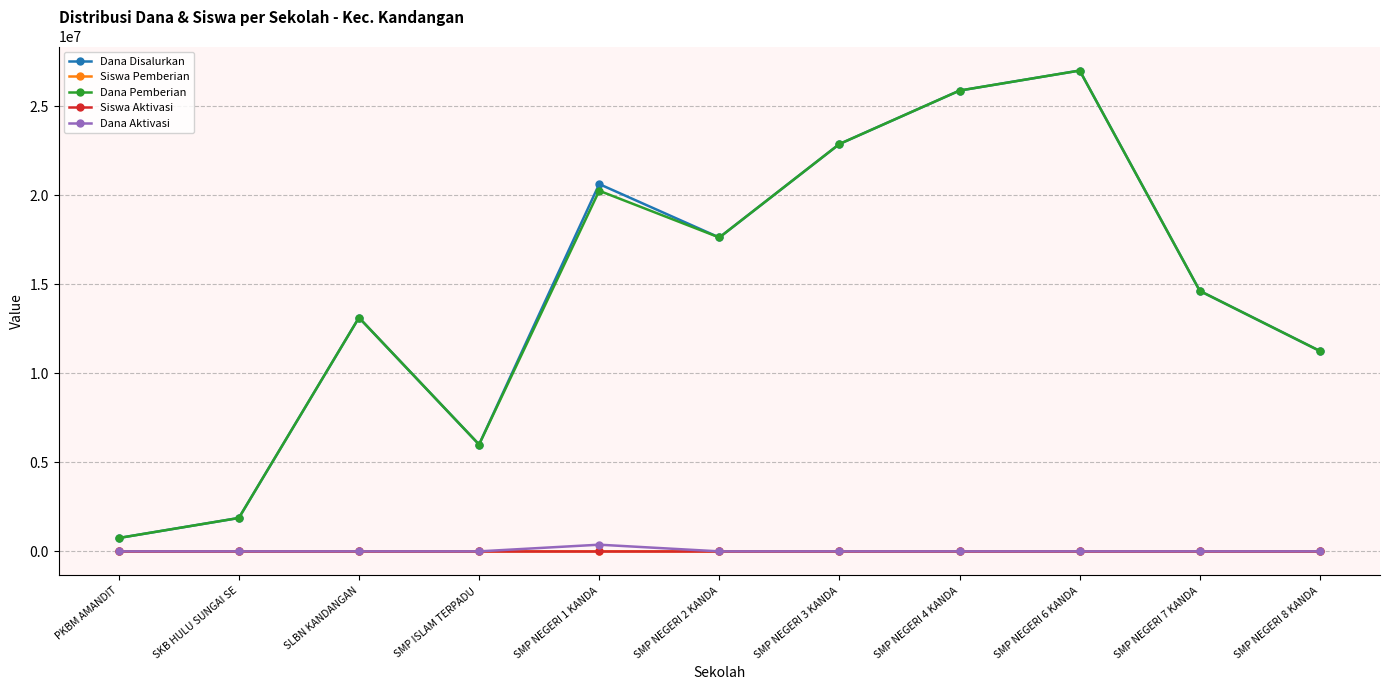

Is it true that Siswa Aktivasi equals 1 at SMP NEGERI 1 KANDA?

True